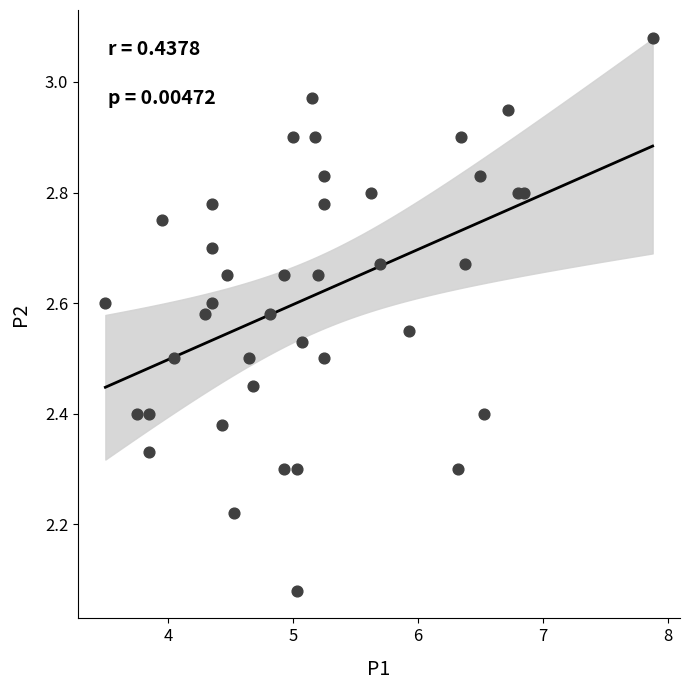

What is the range of Y values (max minus min)?

1.0